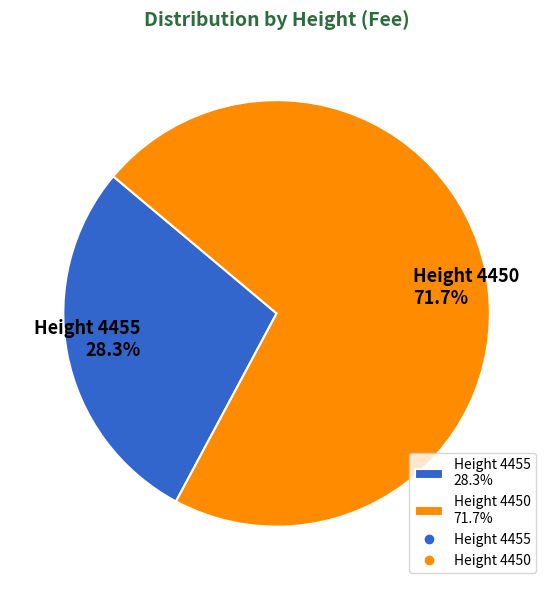

Rank the categories by value from highest to lowest.

Height 4450 71.7%, Height 4455 28.3%